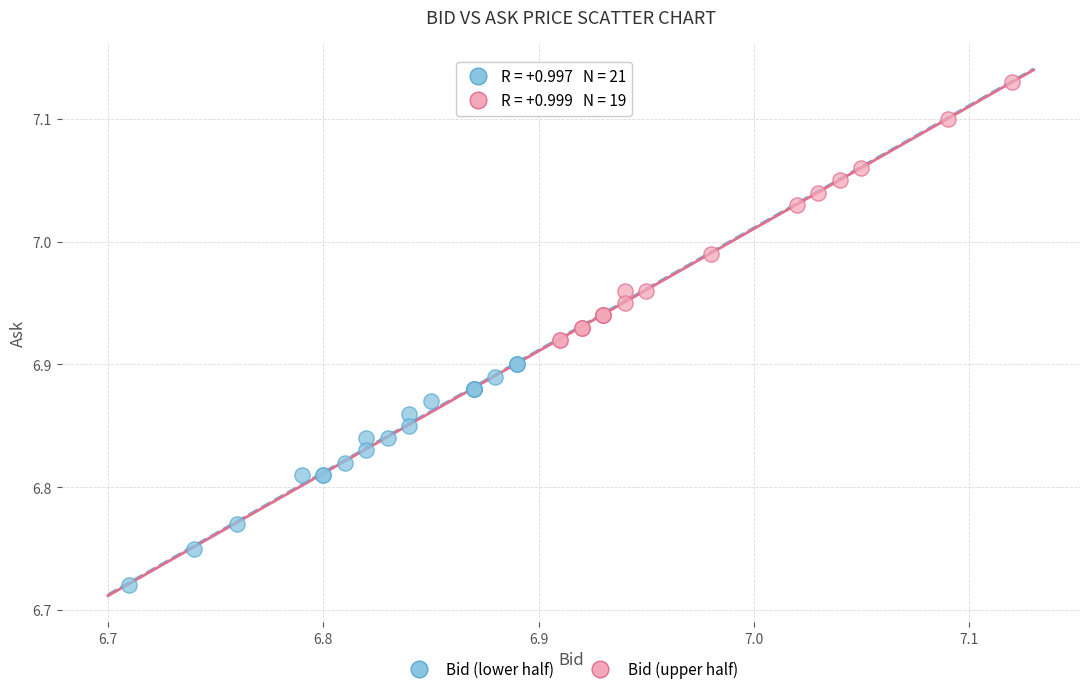

Which series reaches the minimum Y coordinate?

Bid (lower half)